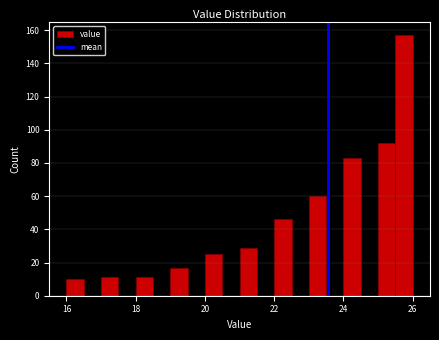

Around what value on the x-axis is the tallest bar? Give the approximate position of its centre, as read against the axis.

25.8